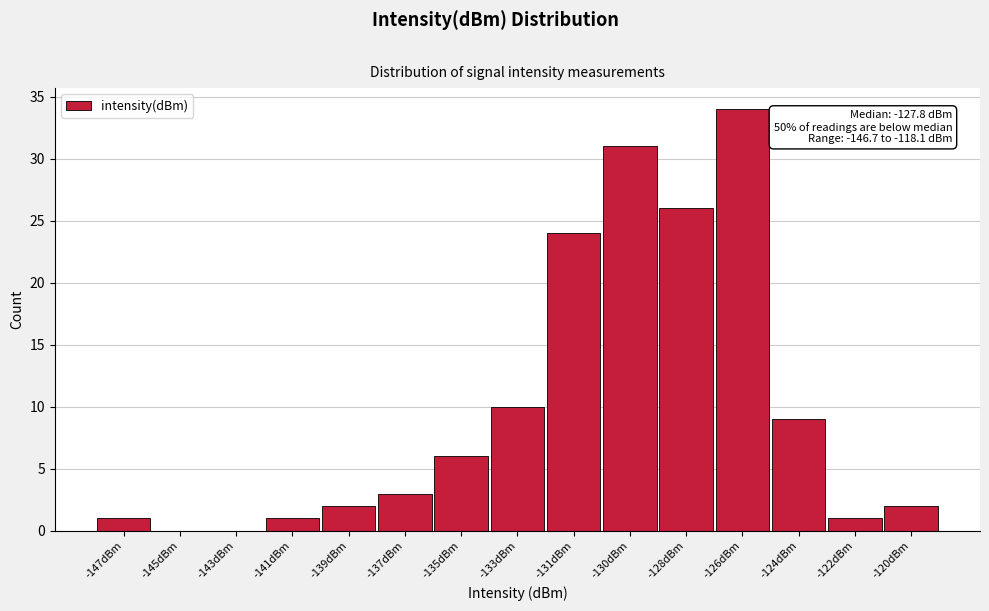

Reading right to left, transcribe all the data shown in this chart.

-120dBm=2	-122dBm=1	-124dBm=9	-126dBm=34	-128dBm=26	-130dBm=31	-131dBm=24	-133dBm=10	-135dBm=6	-137dBm=3	-139dBm=2	-141dBm=1	-143dBm=0	-145dBm=0	-147dBm=1